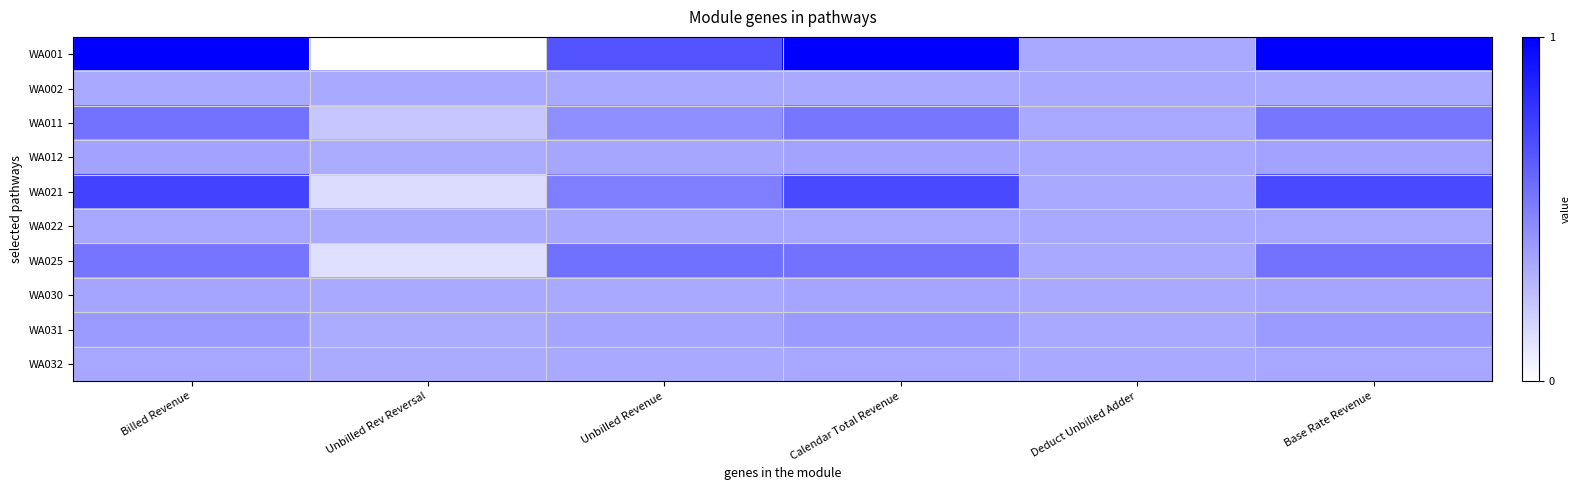

Between Billed Revenue and Calendar Total Revenue, which series saw the biggest shift?

WA021